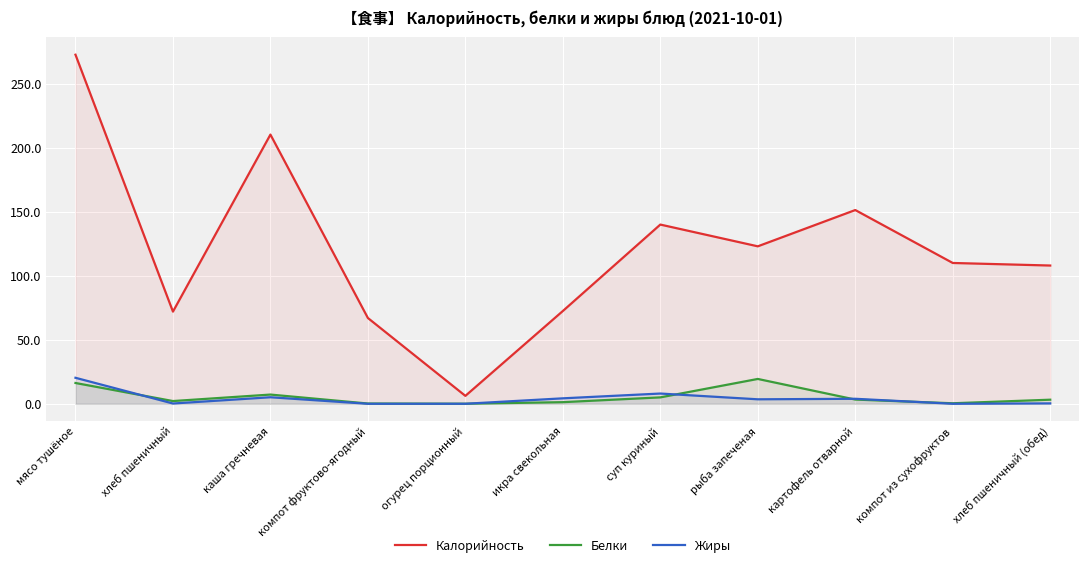

Reading left to right, extract all data points from this chart.

Калорийность: мясо тушёное=272.7	хлеб пшеничный=72.0	каша гречневая=210.3	компот фруктово-ягодный=67.0	огурец порционный=6.2	икра свекольная=72.5	суп куриный=140.0	рыба запеченая=123.0	картофель отварной=151.3	компот из сухофруктов=110.0	хлеб пшеничный (обед)=108.0
Белки: мясо тушёное=16.2	хлеб пшеничный=2.1	каша гречневая=7.2	компот фруктово-ягодный=0.2	огурец порционный=0.0	икра свекольная=1.3	суп куриный=5.0	рыба запеченая=19.4	картофель отварной=3.3	компот из сухофруктов=0.4	хлеб пшеничный (обед)=3.2
Жиры: мясо тушёное=20.3	хлеб пшеничный=0.2	каша гречневая=5.1	компот фруктово-ягодный=0.0	огурец порционный=0.0	икра свекольная=4.3	суп куриный=8.0	рыба запеченая=3.5	картофель отварной=3.9	компот из сухофруктов=0.0	хлеб пшеничный (обед)=0.3